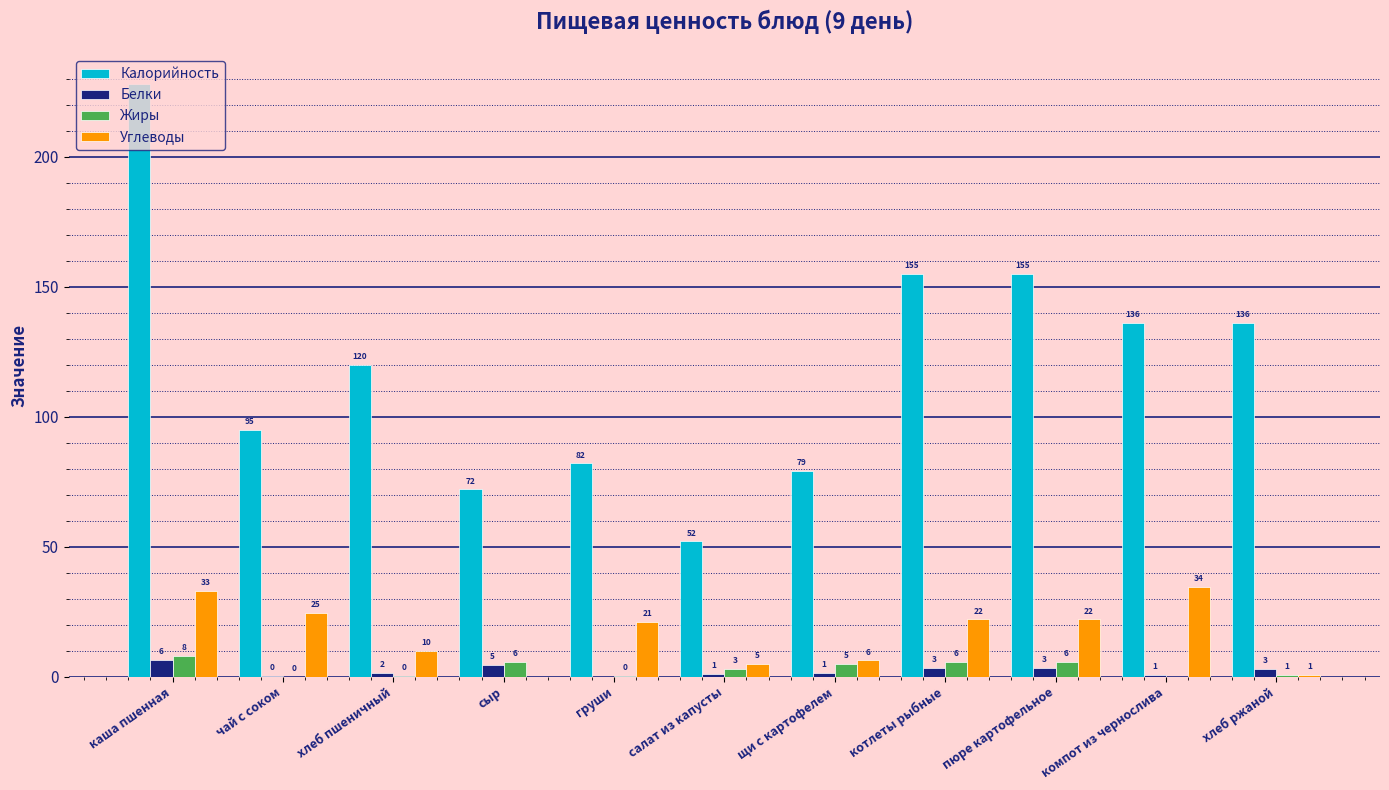

Which series changed the most between чай с соком and компот из чернослива?

Калорийность